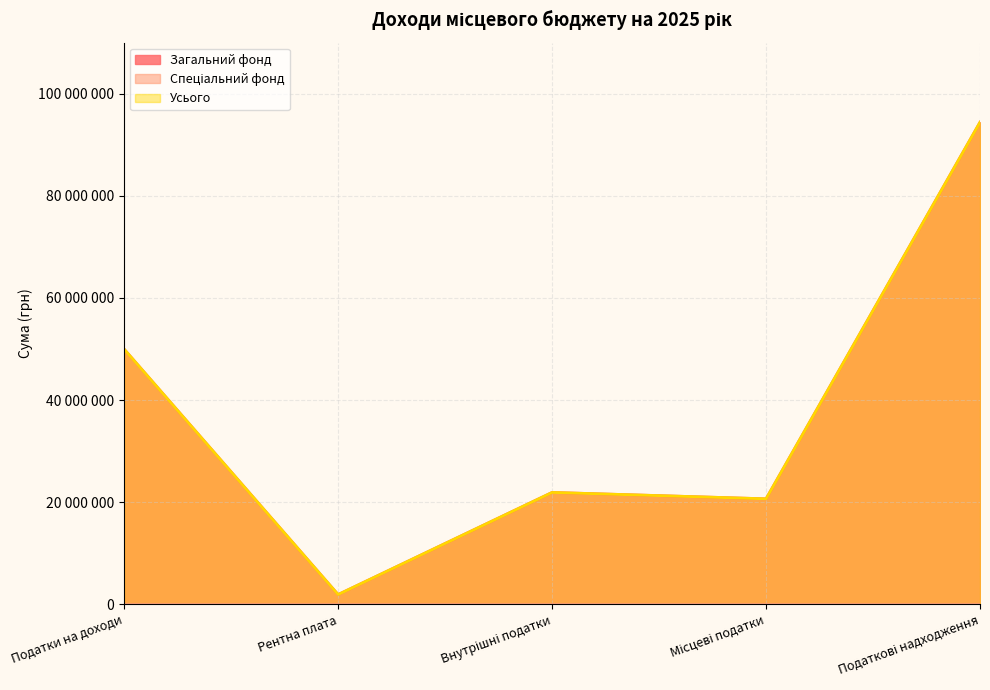

What is the sum of the Усього values at Місцеві податки and Рентна плата?

22546500